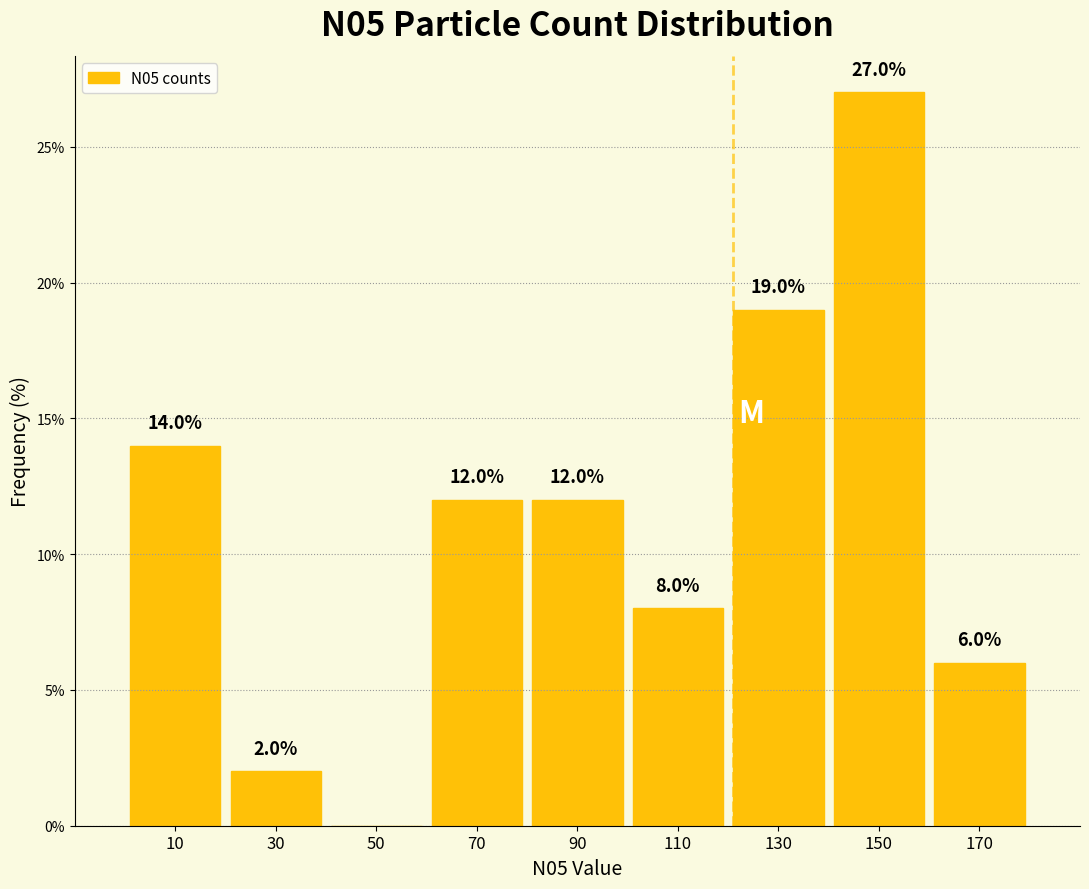

Which range on the x-axis has the tallest bar?

140 to 160